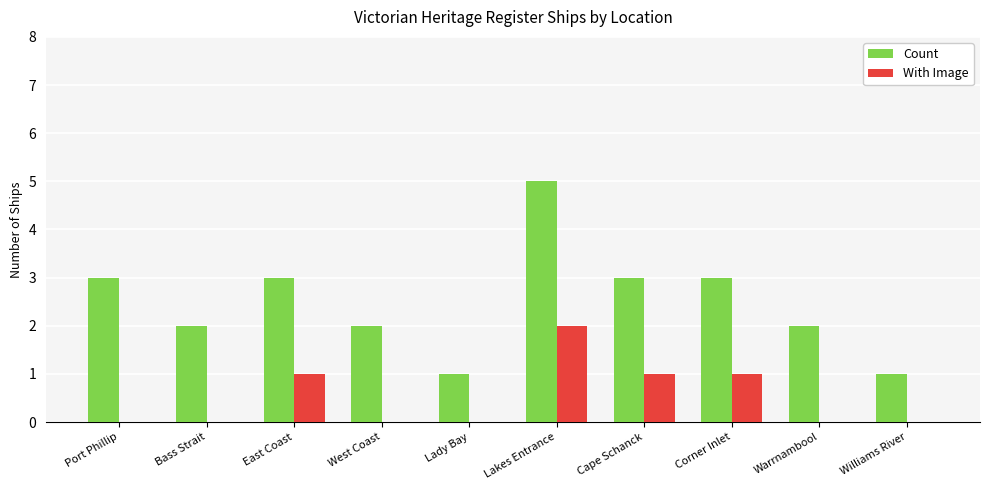

Is it true that Count equals 5 at East Coast?

False